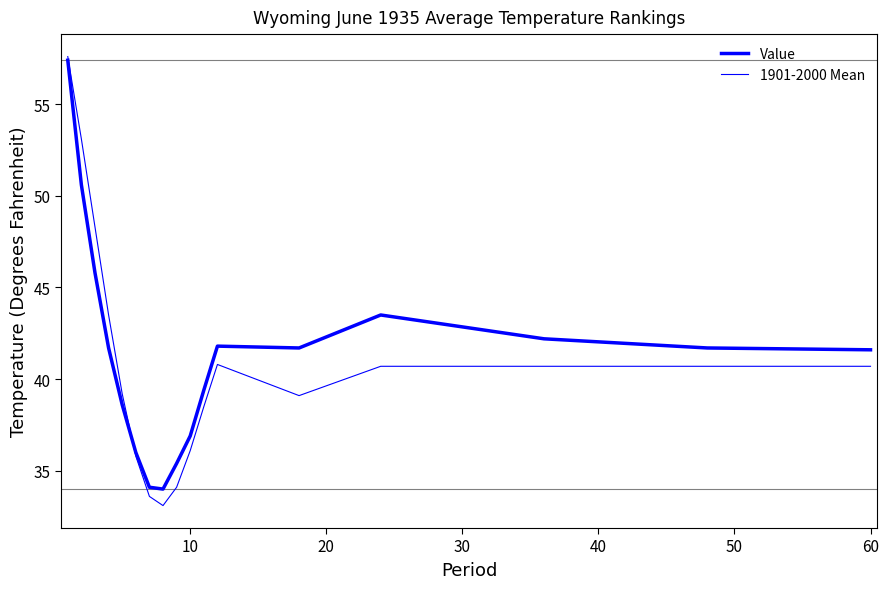

How many series are shown in this chart?

2